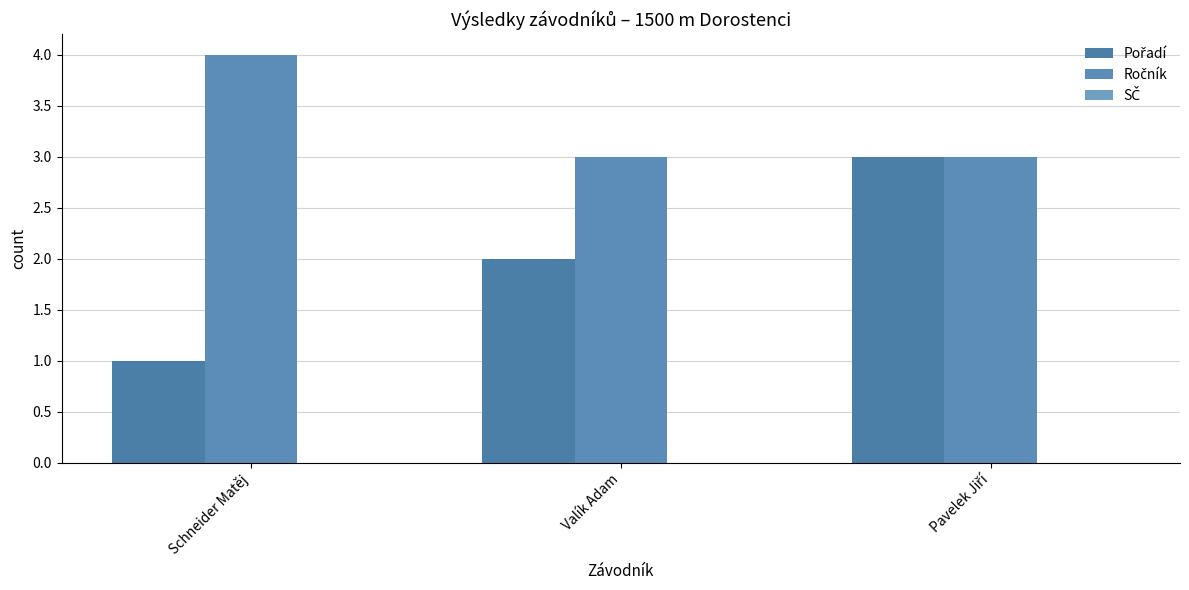

True or false: Pořadí has a value of 0 at Schneider Matěj.

False